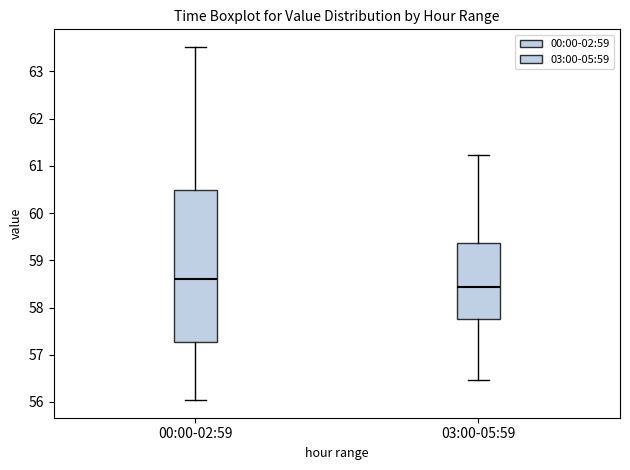

Which box has the lowest median line?

03:00-05:59